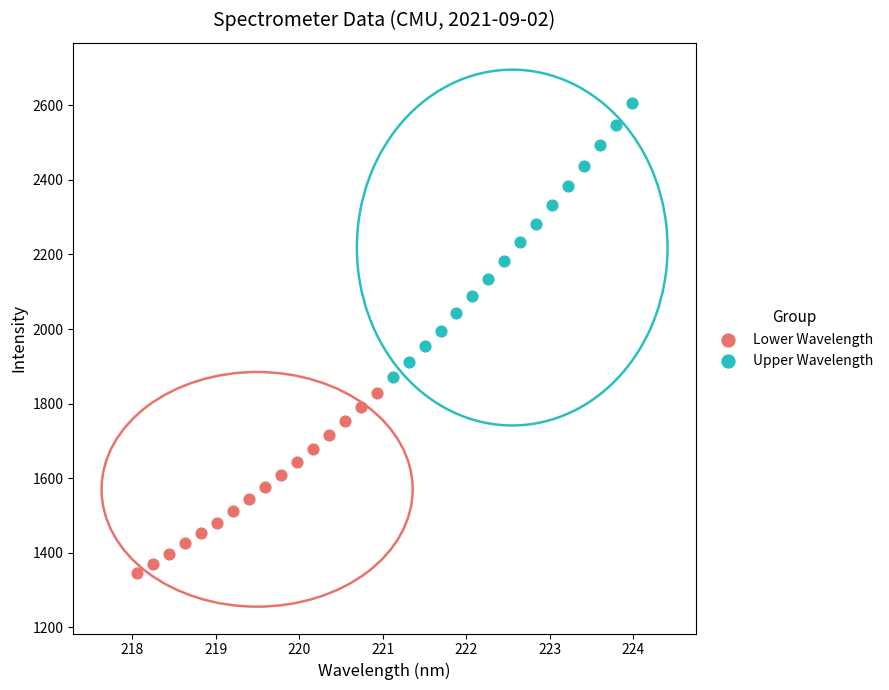

Which series contains the lowest Y value?

Lower Wavelength